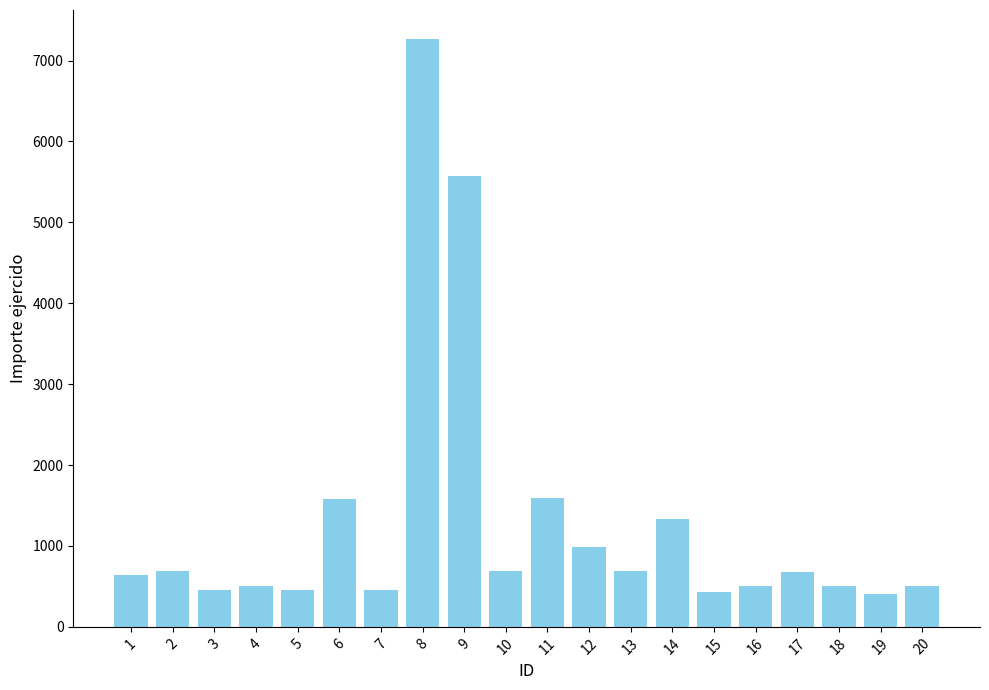

What is the sum of all values?

25937.6